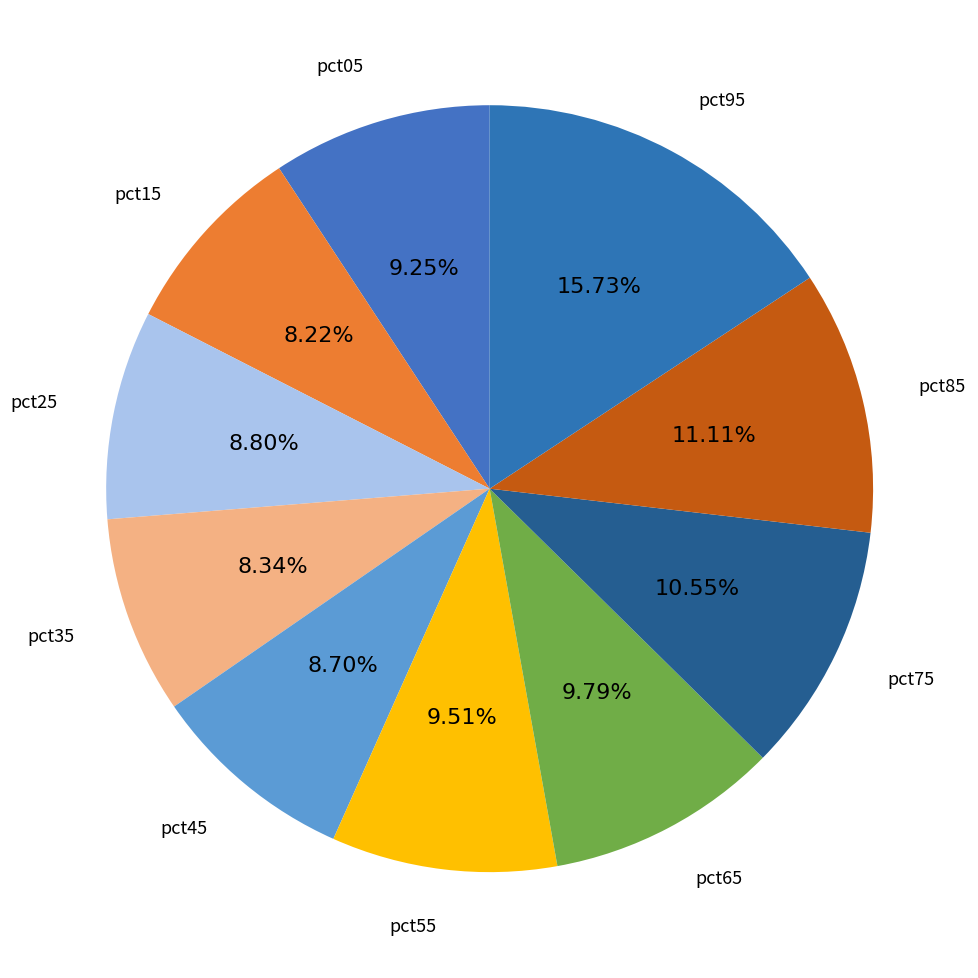

How many slices are in this pie chart?

10